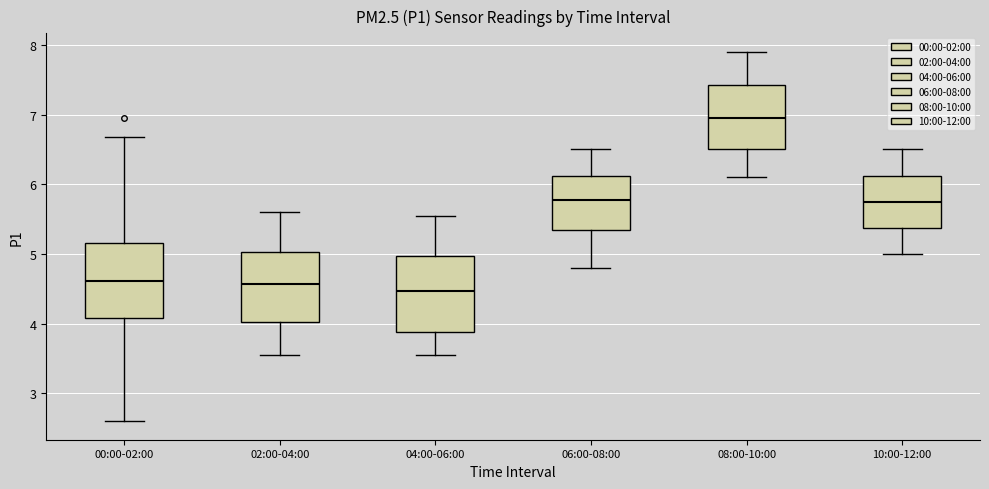

Reading left to right, transcribe this box plot: for each box, give where its median line is, the range the box spans, and where its two whiskers end, as read against the y-axis. The values are not printed on the chart, so give them approximately, as read against the axis.

00:00-02:00: median 4.6, box 4.1 to 5.2, whiskers 2.6 to 6.7
02:00-04:00: median 4.6, box 4.0 to 5.0, whiskers 3.6 to 5.6
04:00-06:00: median 4.5, box 3.9 to 5.0, whiskers 3.6 to 5.6
06:00-08:00: median 5.8, box 5.3 to 6.1, whiskers 4.8 to 6.5
08:00-10:00: median 7.0, box 6.5 to 7.4, whiskers 6.1 to 7.9
10:00-12:00: median 5.8, box 5.4 to 6.1, whiskers 5.0 to 6.5